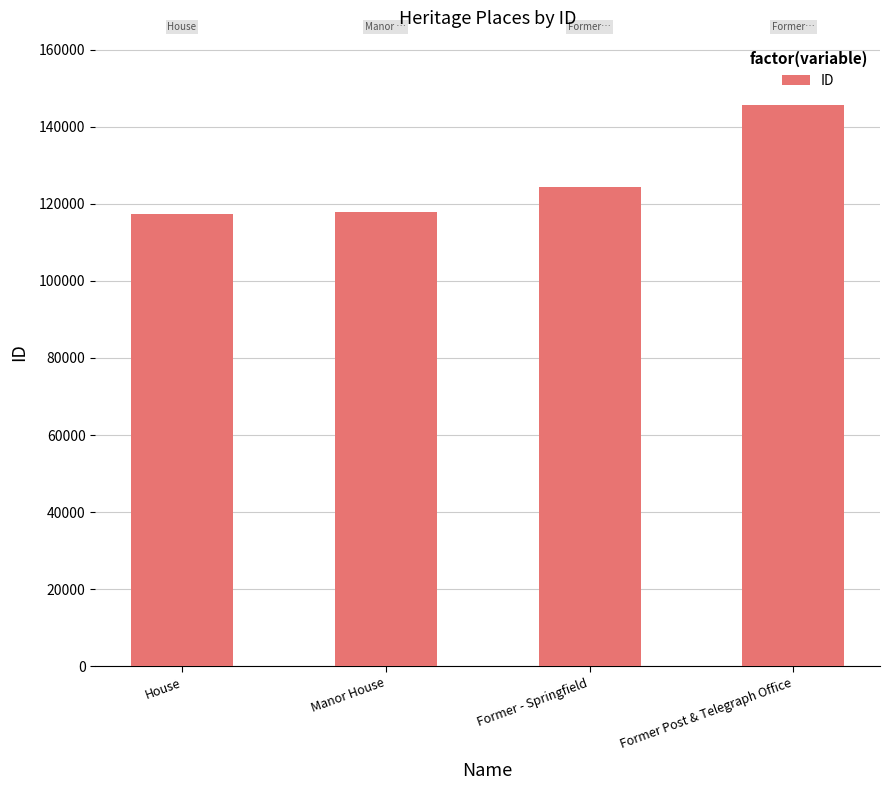

What is the difference between the values at Manor House and House?

527